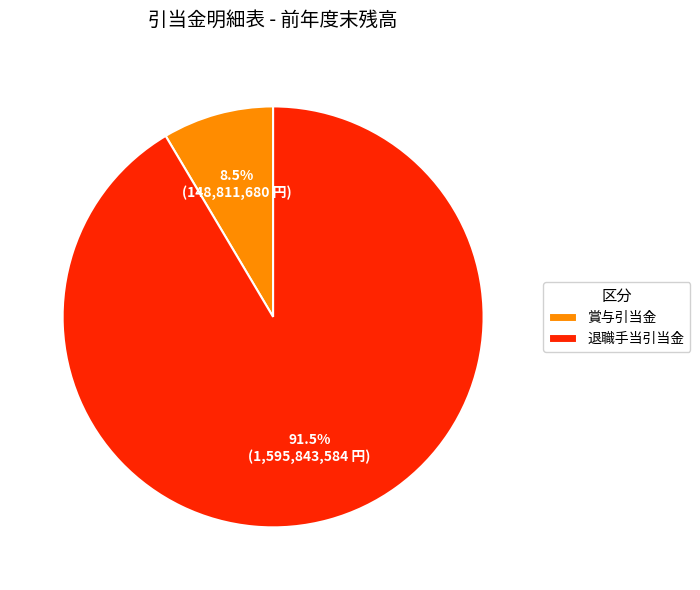

To the nearest percent, what is the combined percentage of 賞与引当金 and 退職手当引当金?

100%